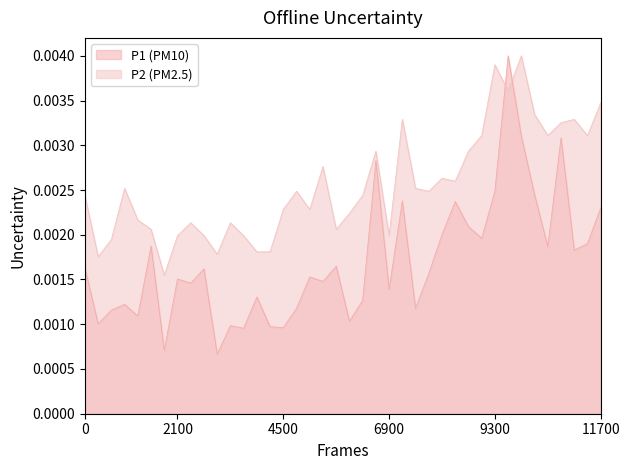

How many categories are shown in the chart?

40